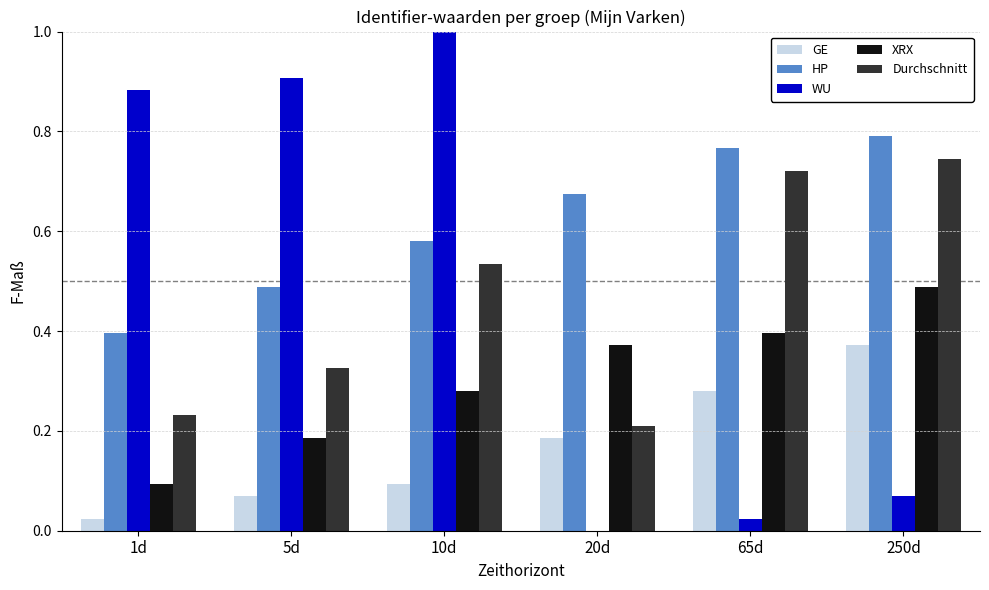

Which series has the largest total across all categories?

HP